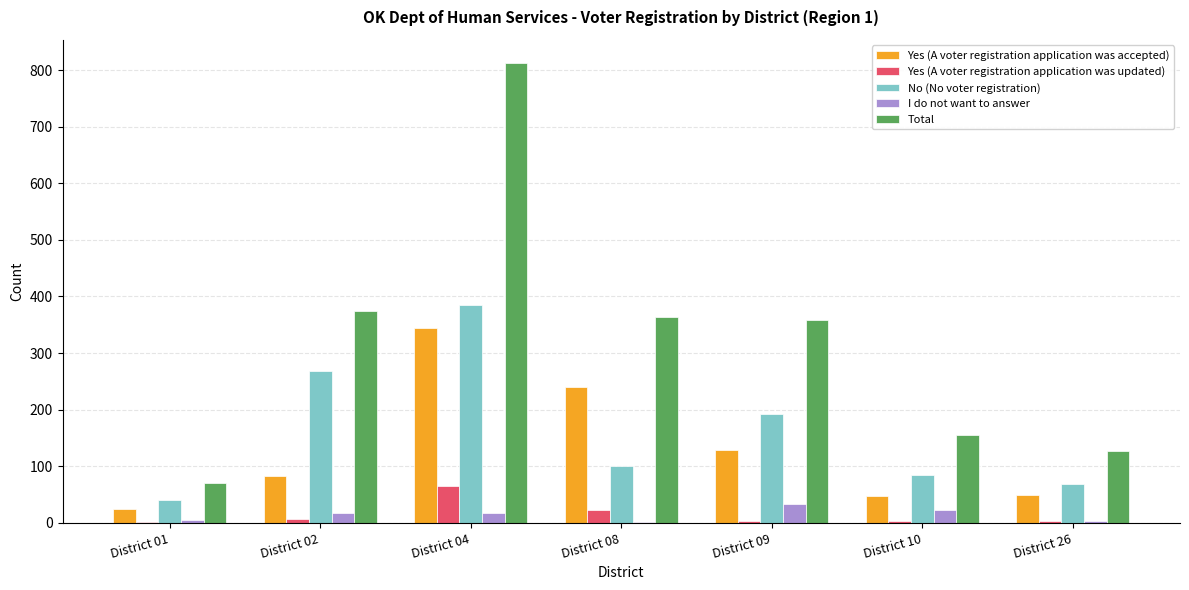

Is it true that I do not want to answer equals 4 at District 26?

True